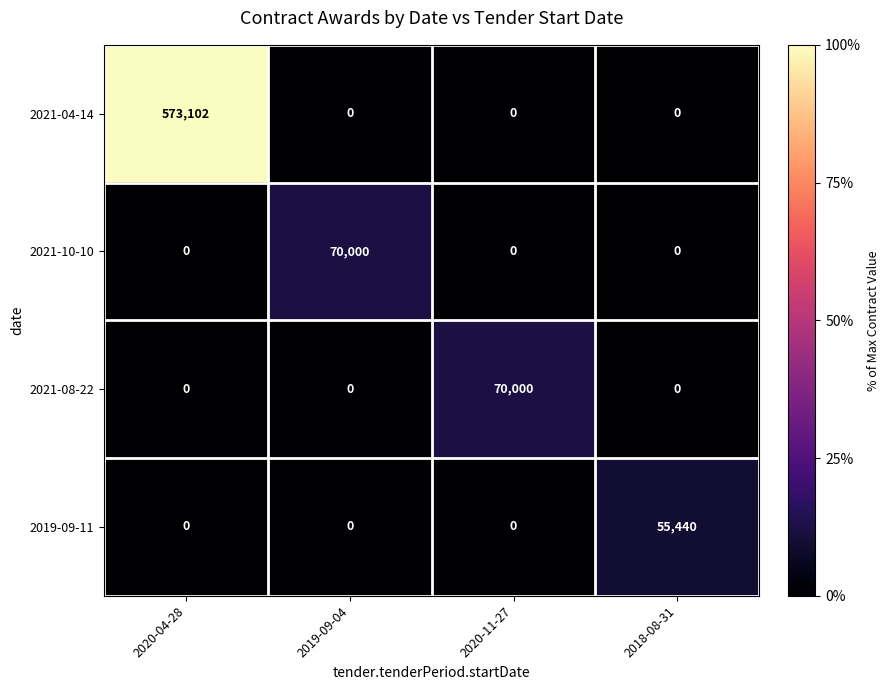

Reading left to right, list all the values displayed in this chart.

2021-04-14: 2020-04-28=573102	2019-09-04=0	2020-11-27=0	2018-08-31=0
2021-10-10: 2020-04-28=0	2019-09-04=70000	2020-11-27=0	2018-08-31=0
2021-08-22: 2020-04-28=0	2019-09-04=0	2020-11-27=70000	2018-08-31=0
2019-09-11: 2020-04-28=0	2019-09-04=0	2020-11-27=0	2018-08-31=55440